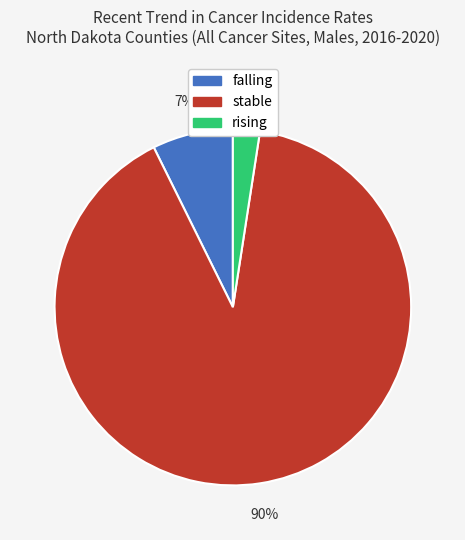

What is the smallest slice in the pie chart?

rising